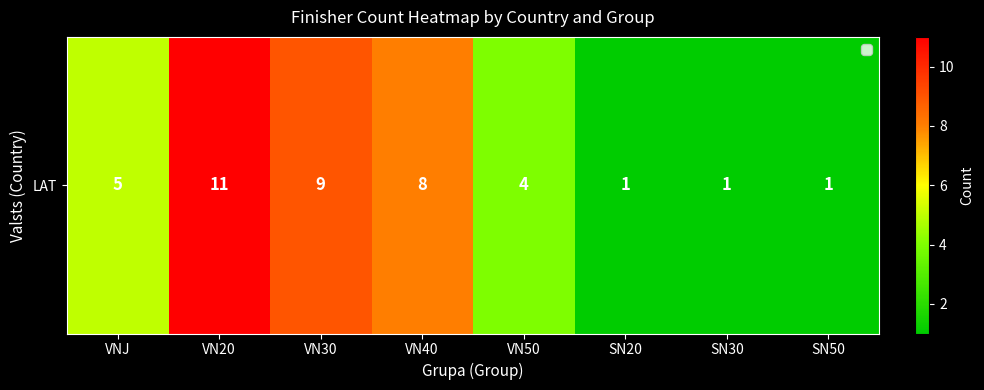

What is the difference between the values at VNJ and SN30?

4